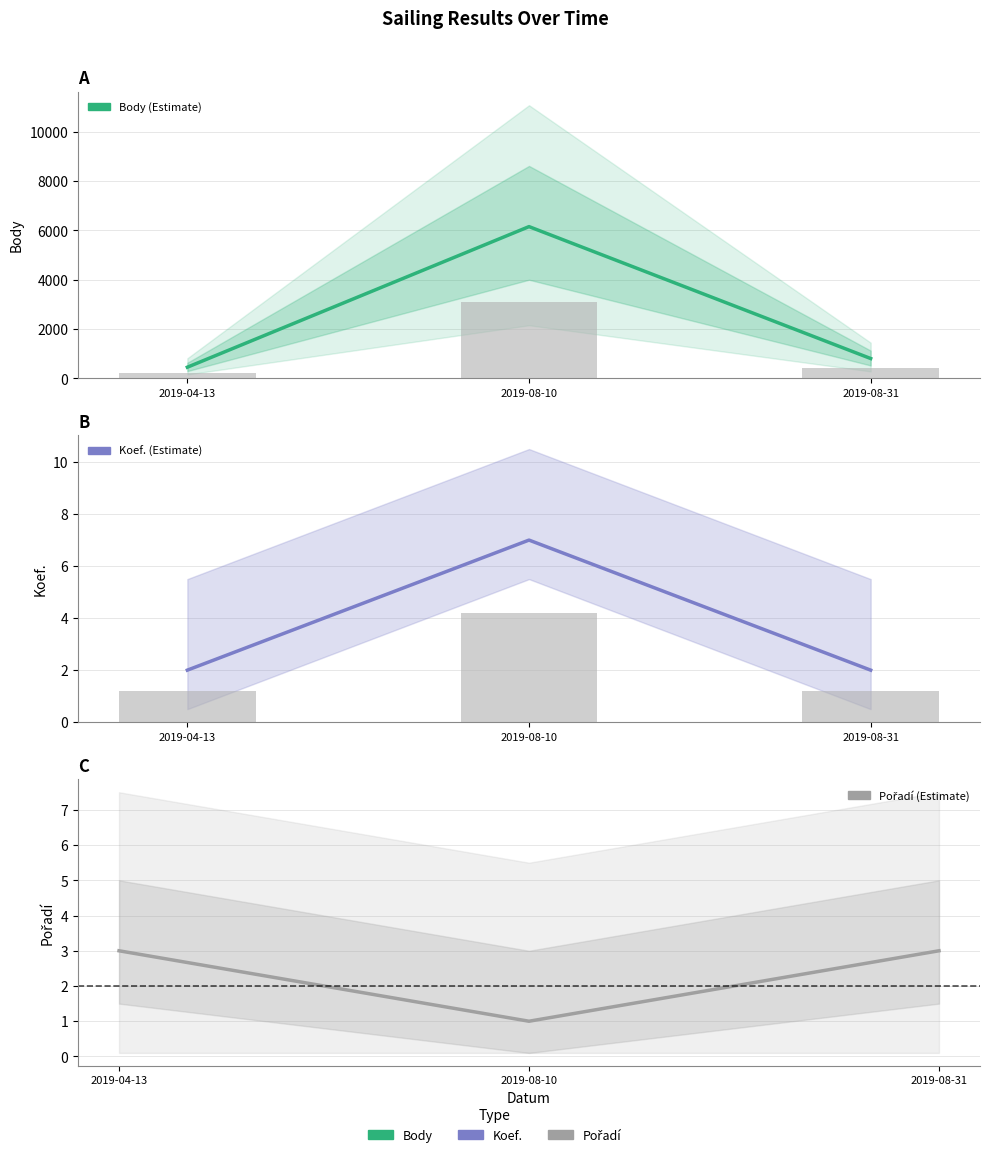

What position from the right is 2019-04-13?

3